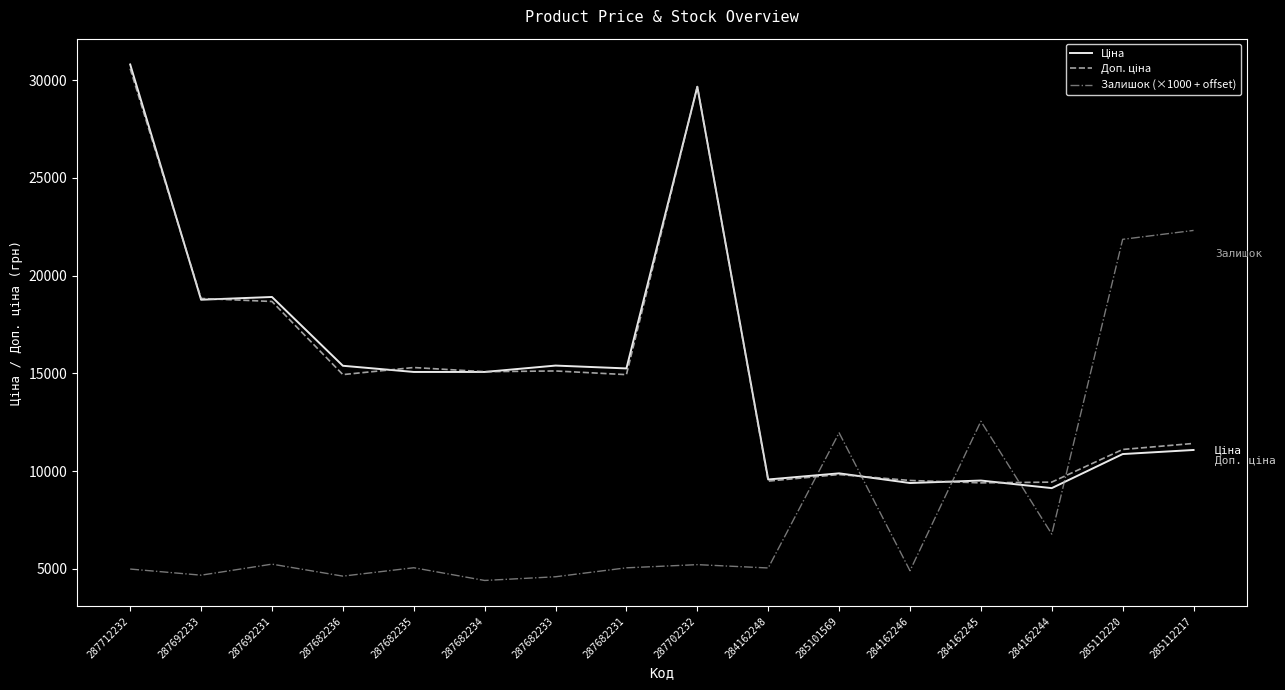

At which category is the sum across all series the highest?

287712232